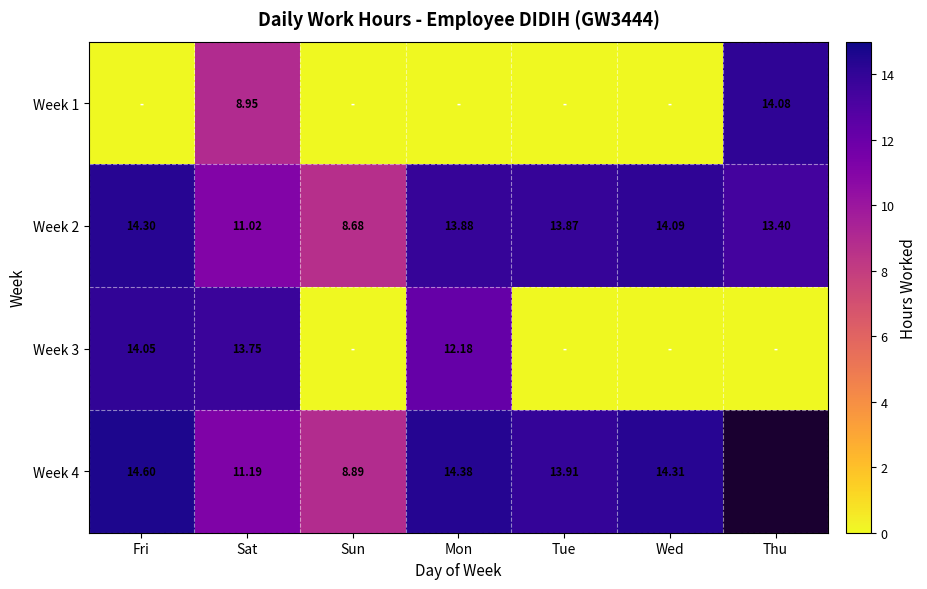

At which category is the sum across all series the highest?

Sat